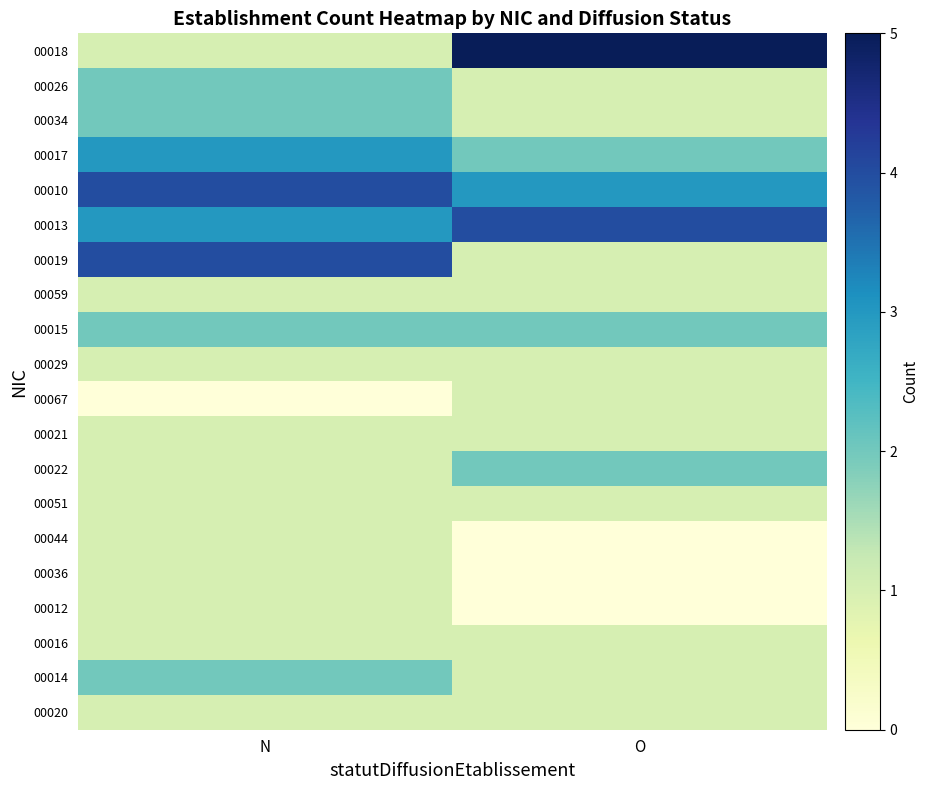

Between O and N, which is larger?

O